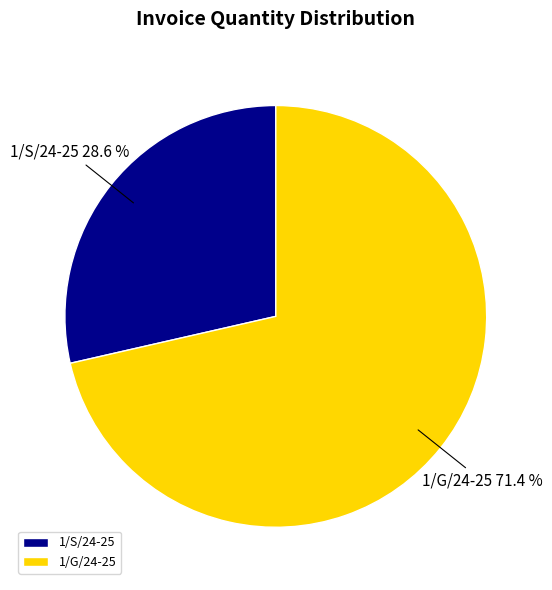

Which slice is the largest?

1/G/24-25